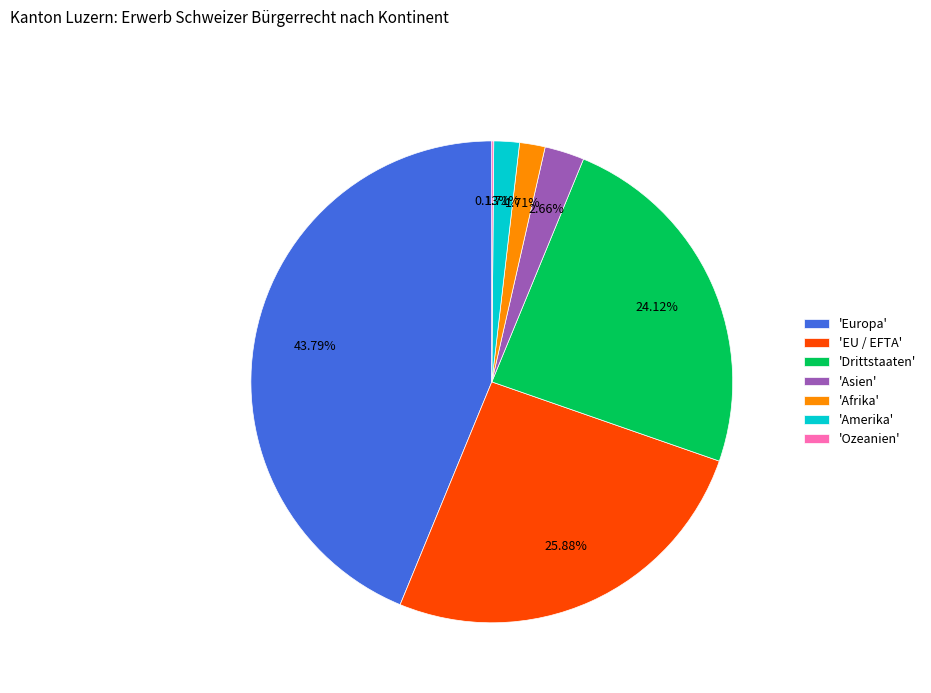

Combined, do 'EU / EFTA' and 'Europa' account for over 50%?

Yes